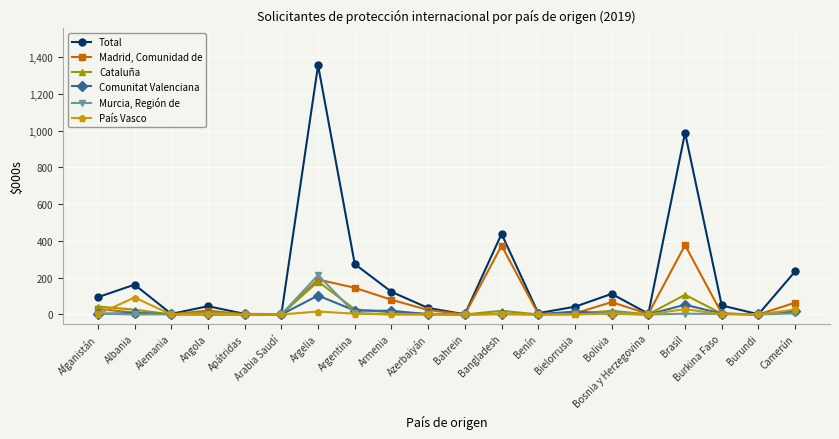

Which series has the widest spread of values?

Total